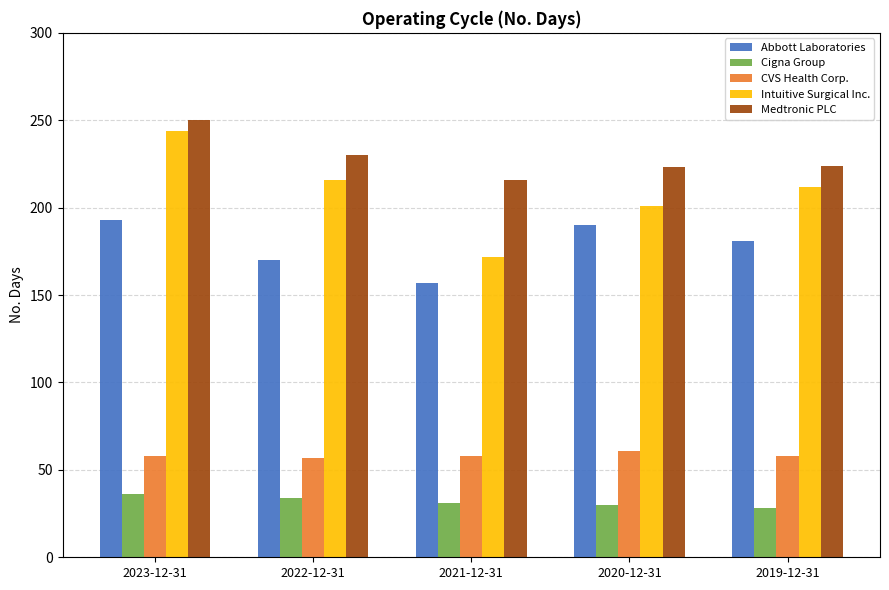

The value of Intuitive Surgical Inc. at 2023-12-31 is 244. True or false?

True